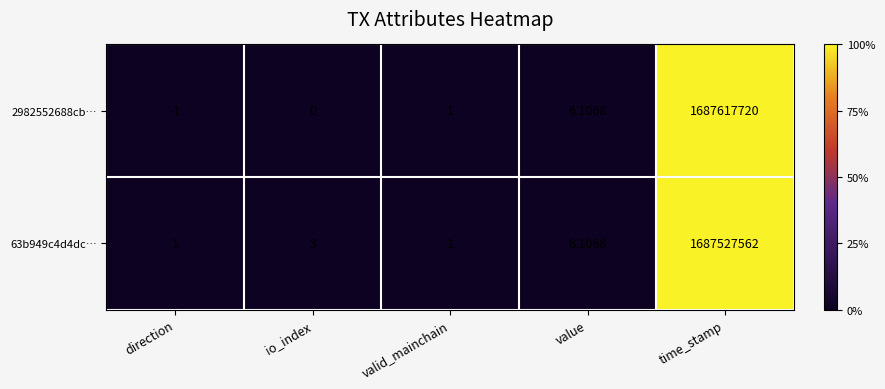

List the labels in order of 2982552688cb… value, largest first.

time_stamp, value, valid_mainchain, io_index, direction